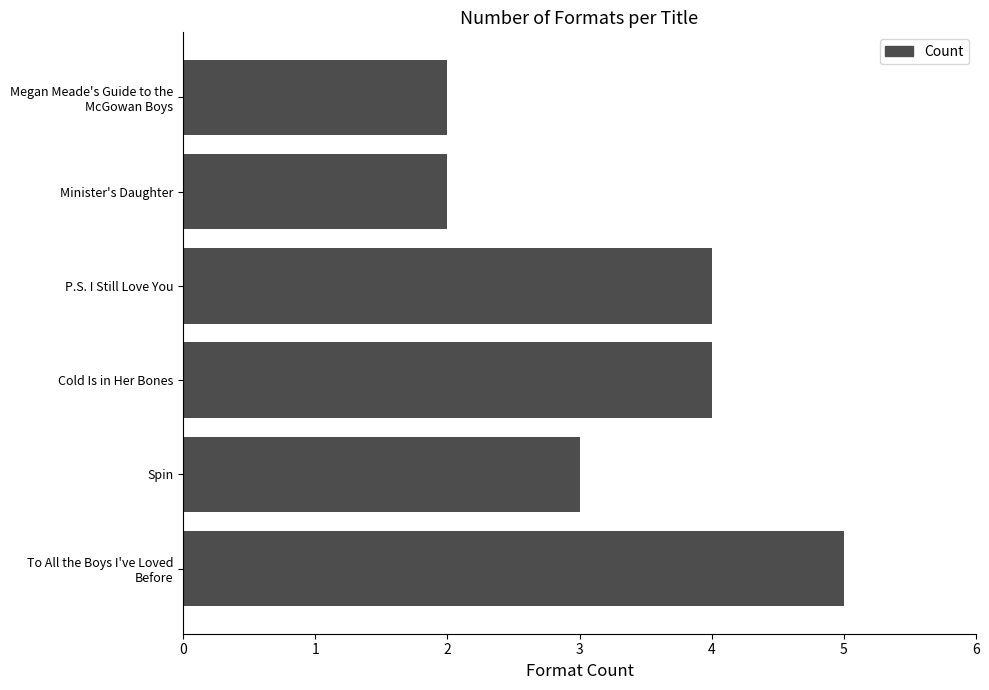

The value at P.S. I Still Love You is 2. True or false?

False